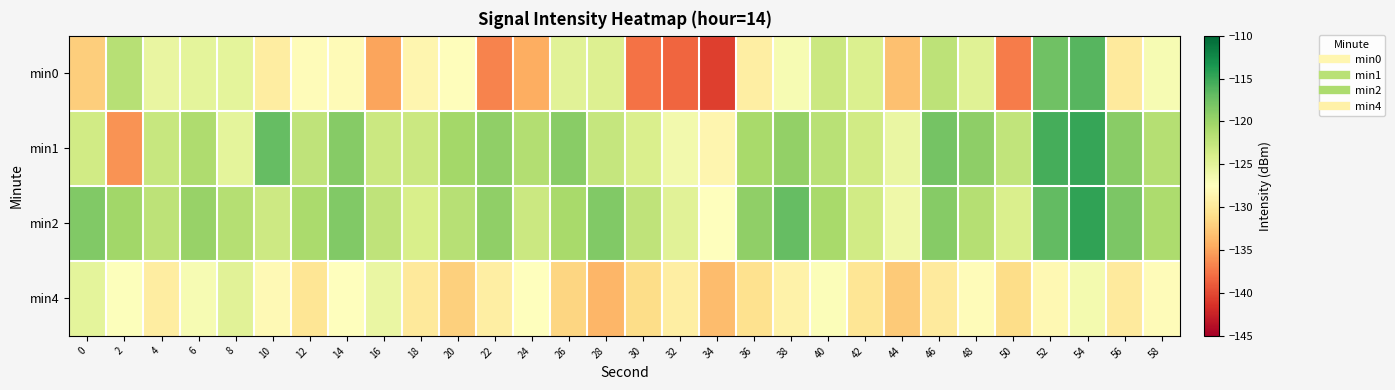

What is the minimum value shown in the chart?

-140.5